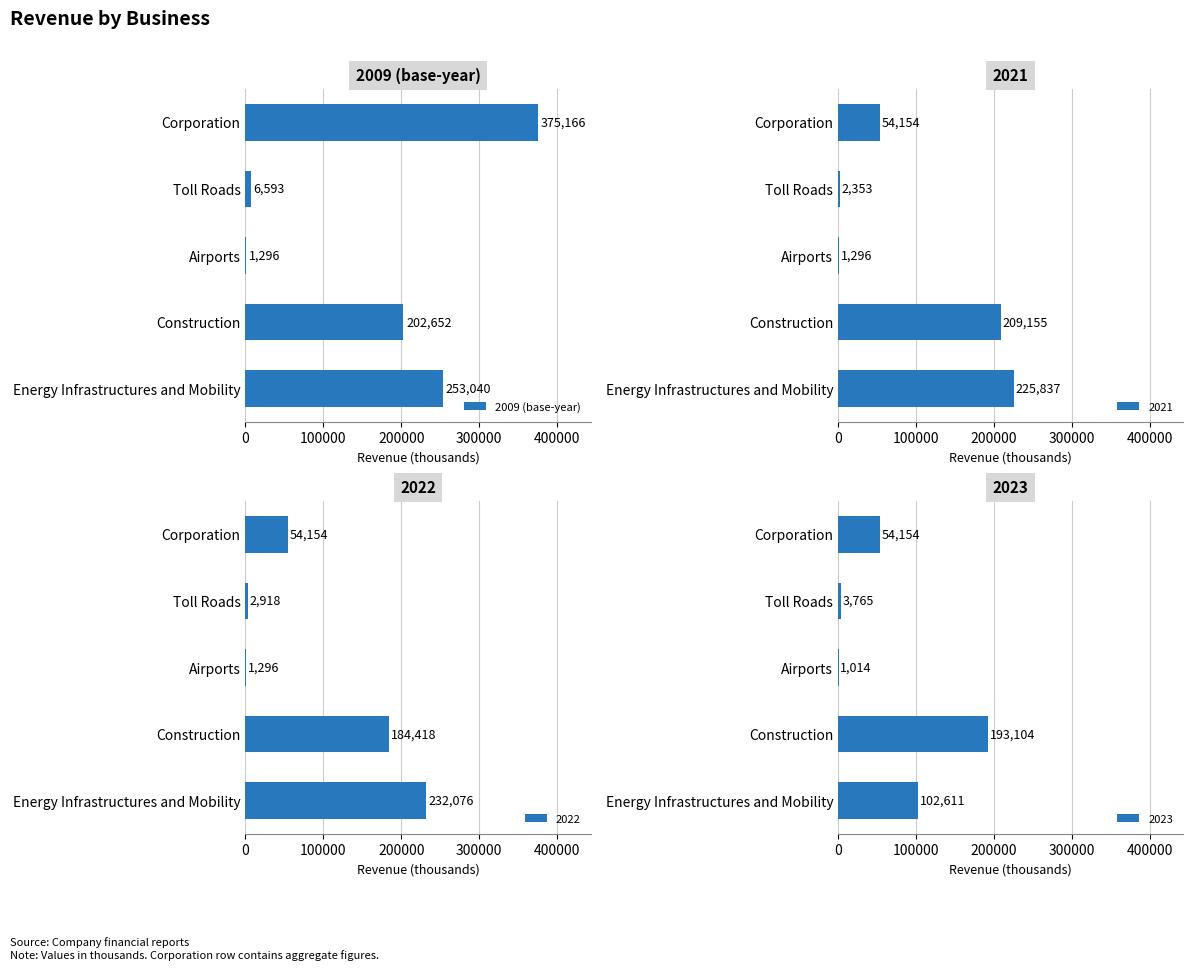

Count the number of values greater than 202652.

2